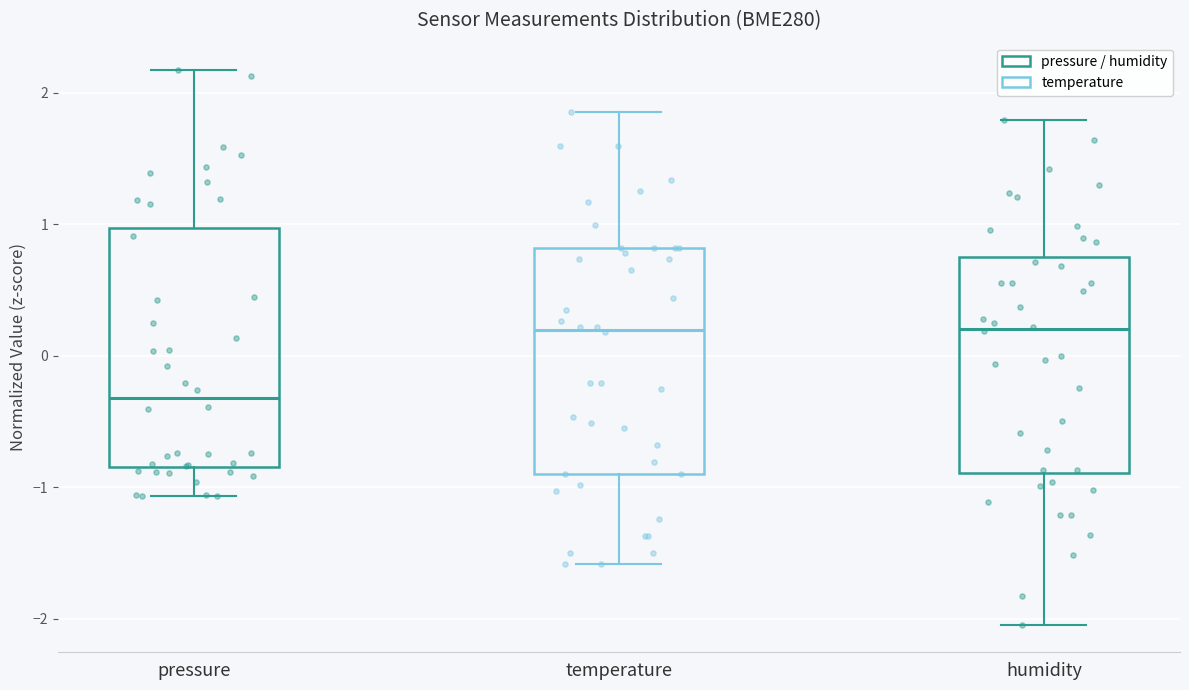

Reading left to right, transcribe this box plot: for each box, give where its median line is, the range the box spans, and where its two whiskers end, as read against the y-axis. The values are not printed on the chart, so give them approximately, as read against the axis.

pressure: median -0.3, box -0.8 to 1.0, whiskers -1.1 to 2.2
temperature: median 0.2, box -0.9 to 0.8, whiskers -1.6 to 1.9
humidity: median 0.2, box -0.9 to 0.7, whiskers -2.0 to 1.8